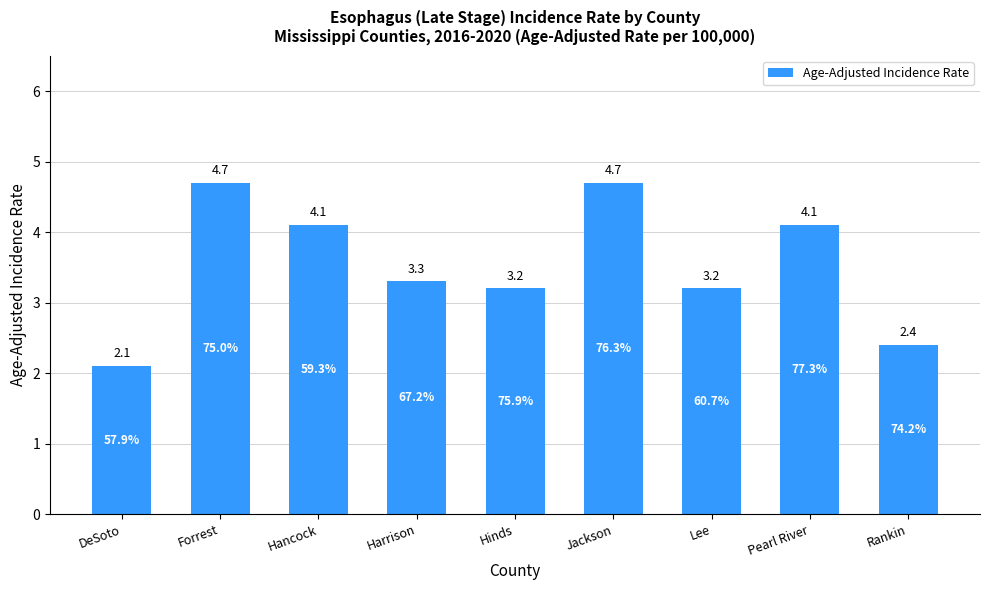

Reading right to left, extract all data points from this chart.

Rankin=2.4	Pearl River=4.1	Lee=3.2	Jackson=4.7	Hinds=3.2	Harrison=3.3	Hancock=4.1	Forrest=4.7	DeSoto=2.1